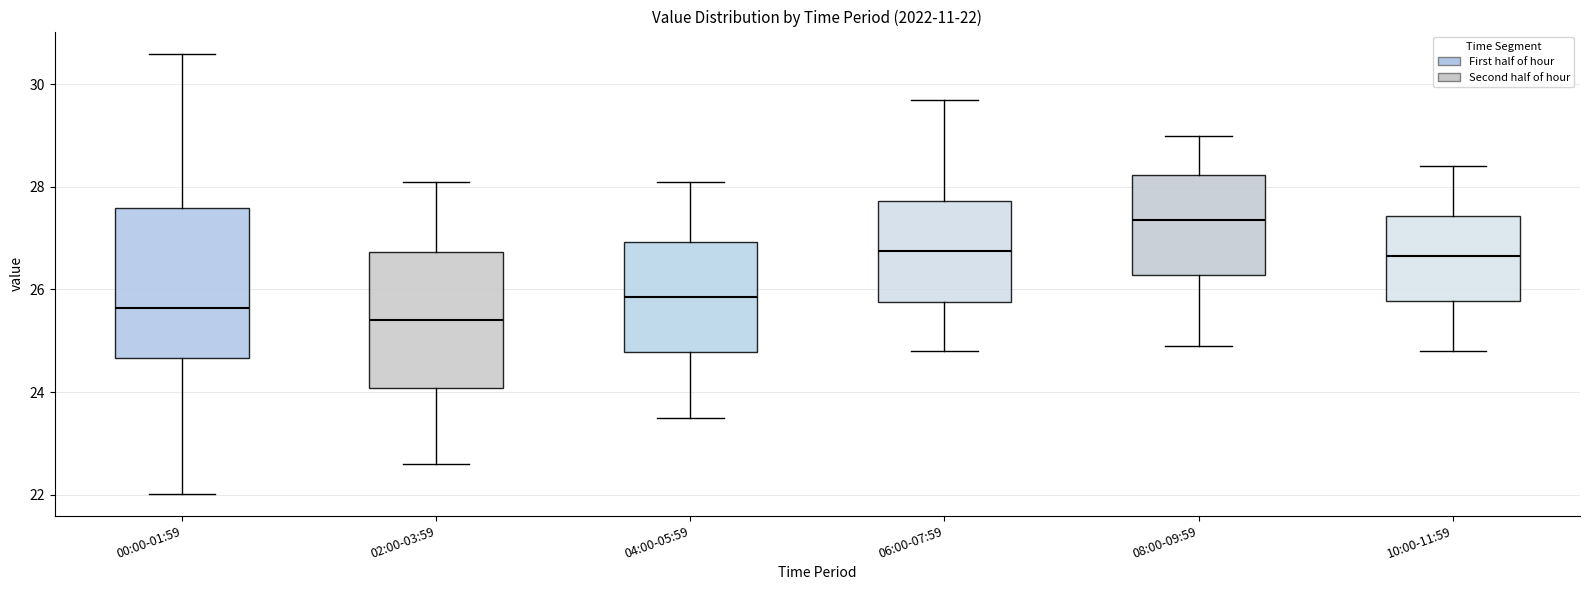

Which box has the highest median line?

08:00-09:59